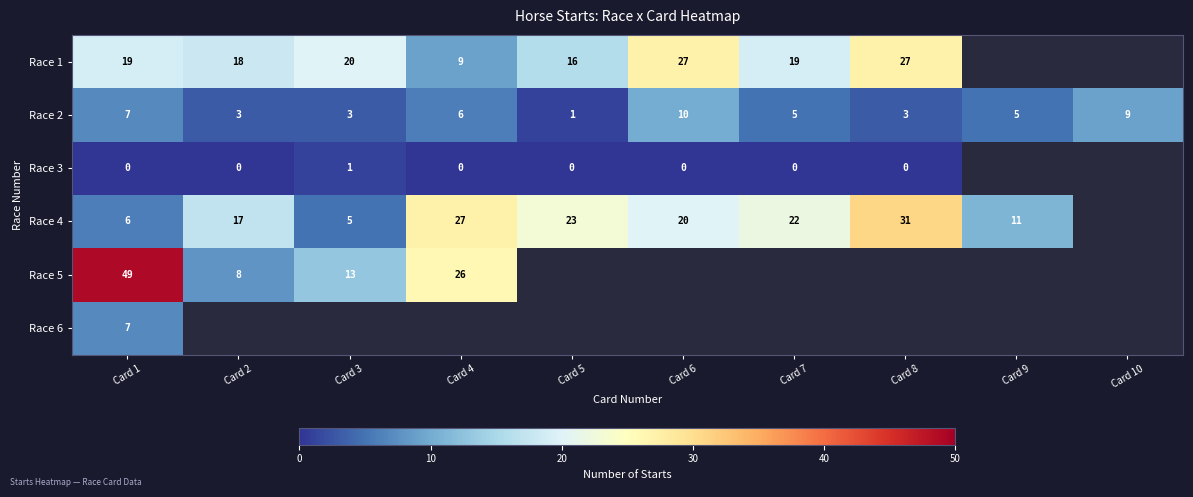

What is the sum of the Race 2 values at Card 9 and Card 7?

10